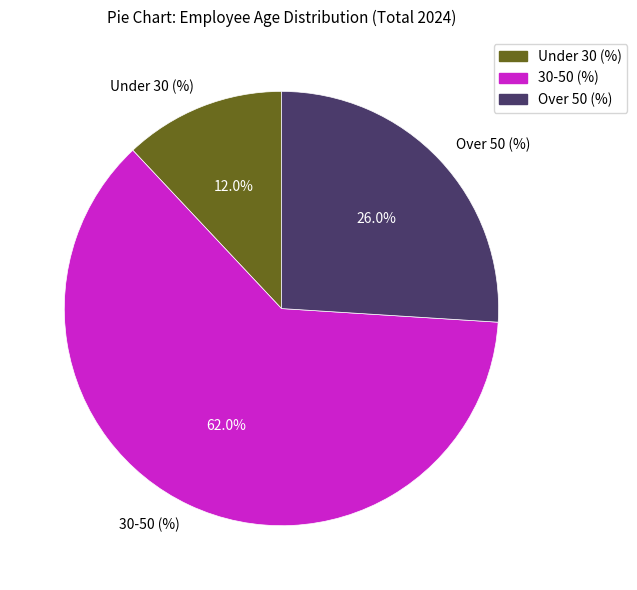

How many slices are in this pie chart?

3